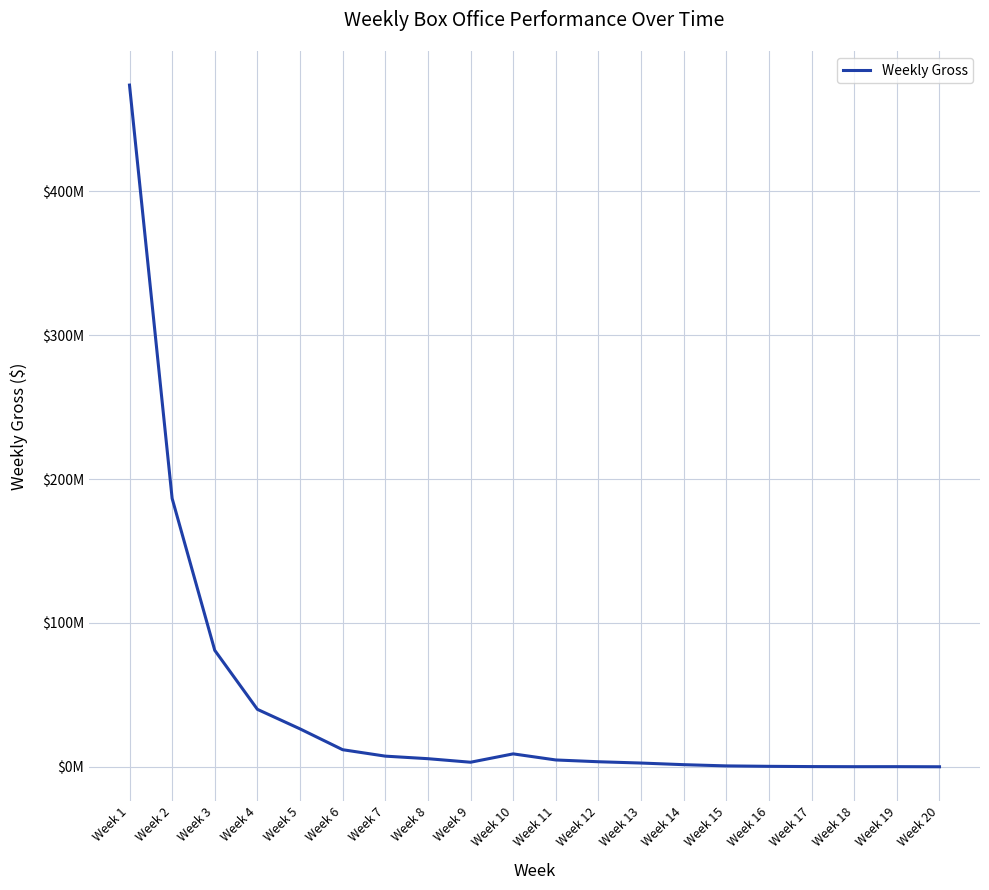

Is it true that the value at Week 19 is 94684?

True